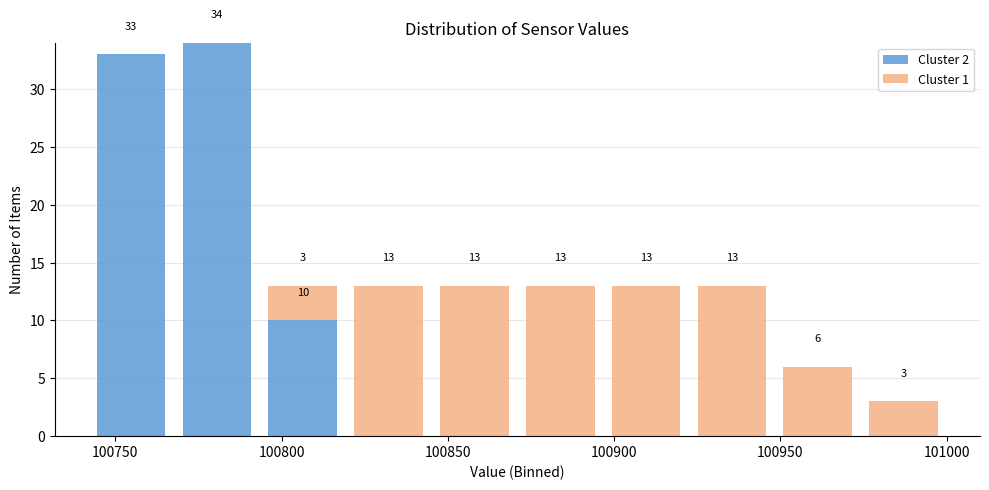

Which range on the x-axis has the tallest stacked bar (by total height)?

100770 to 100795